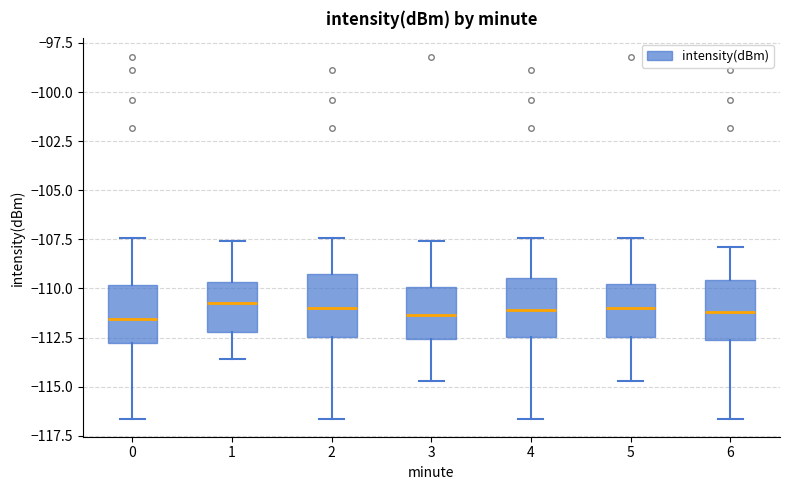

Where does the upper whisker of the box at x = 5 end on the y-axis? The values are not printed on the chart, so give them approximately, as read against the axis.

-107.5